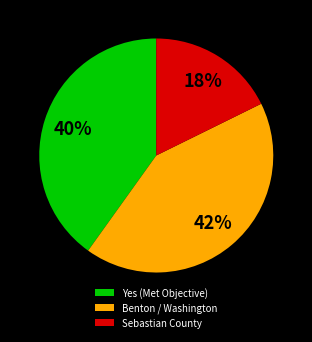

To the nearest percent, what is the difference between the largest and smallest slice percentages?

24%